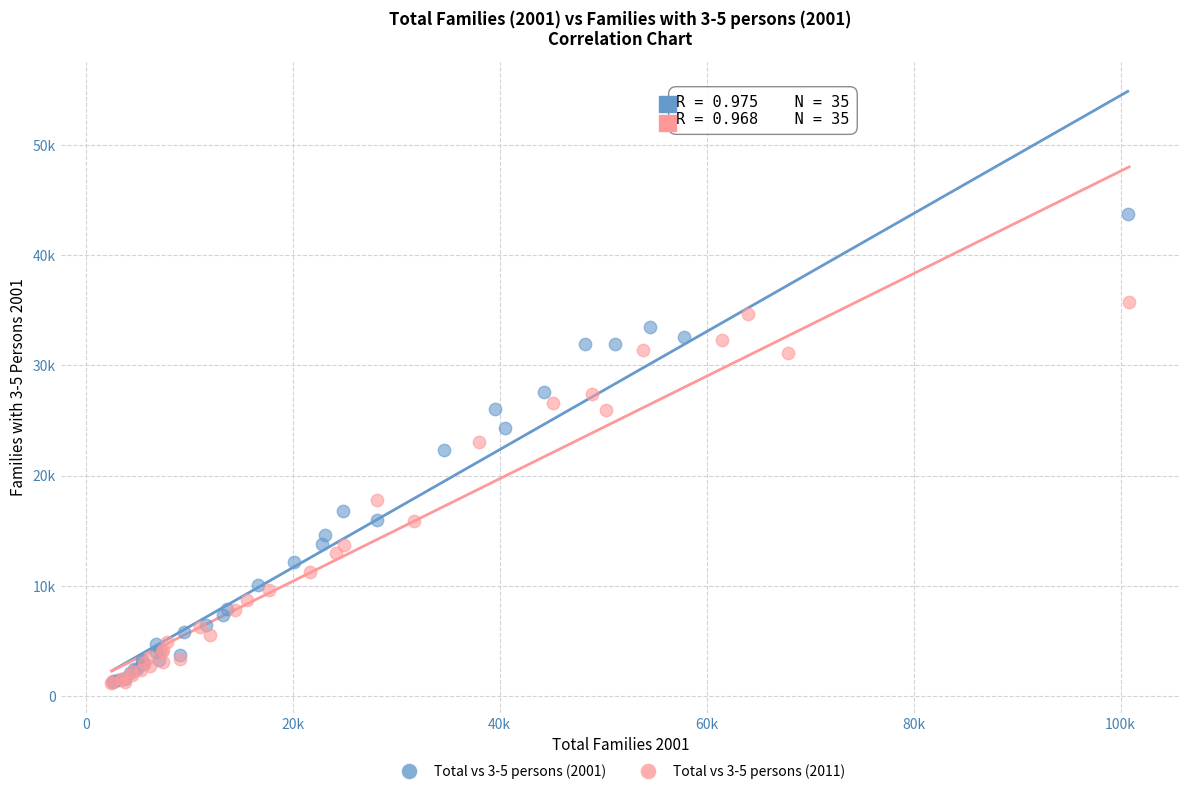

What are all the series names shown in the legend?

Total vs 3-5 persons (2001), Total vs 3-5 persons (2011)